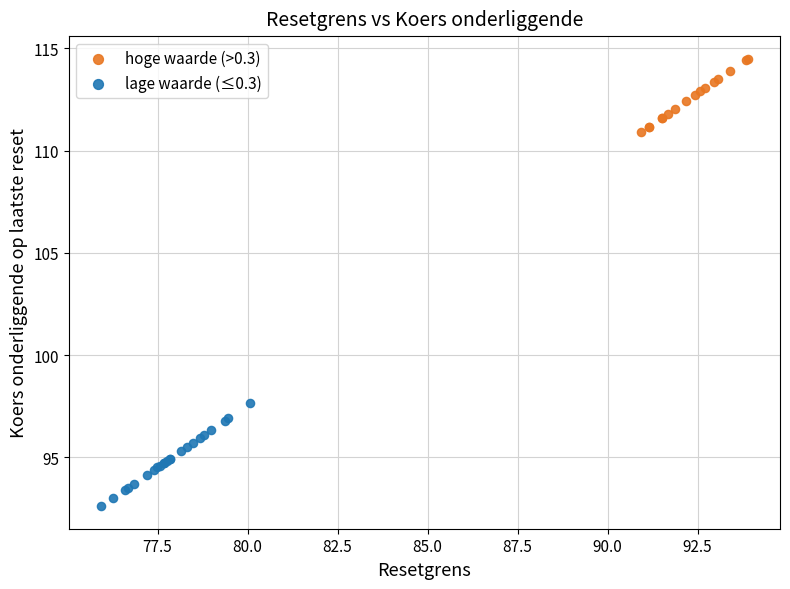

Which series has the widest spread of Y values?

lage waarde (≤0.3)